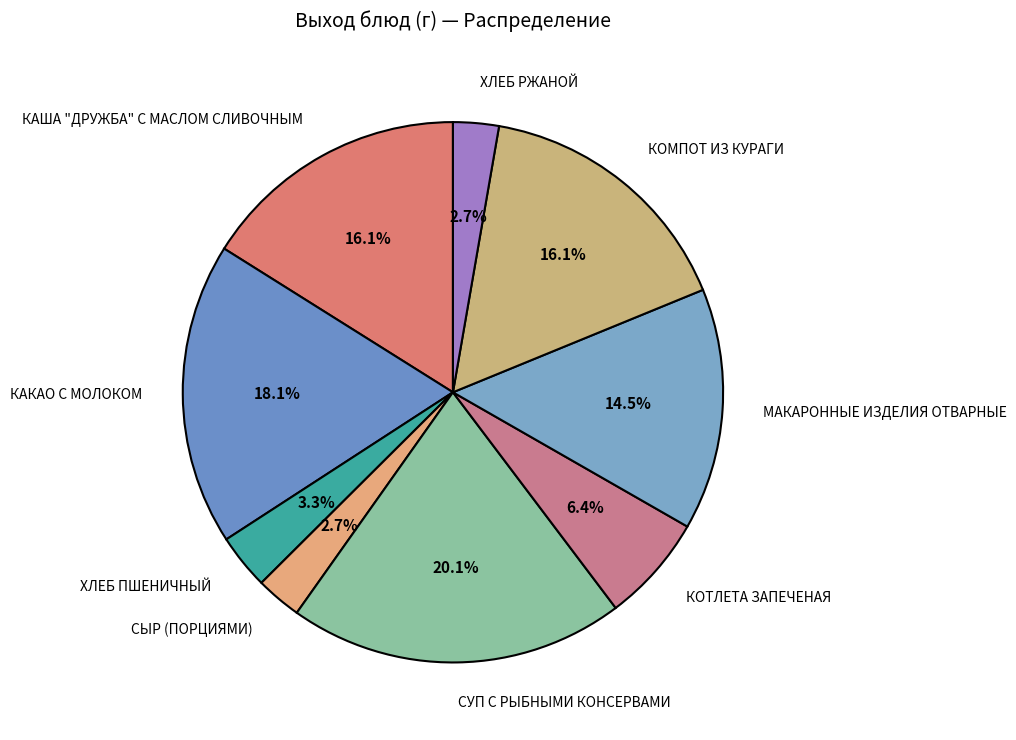

To the nearest percent, what is the difference between the КАКАО С МОЛОКОМ and КОМПОТ ИЗ КУРАГИ slice percentages?

2%